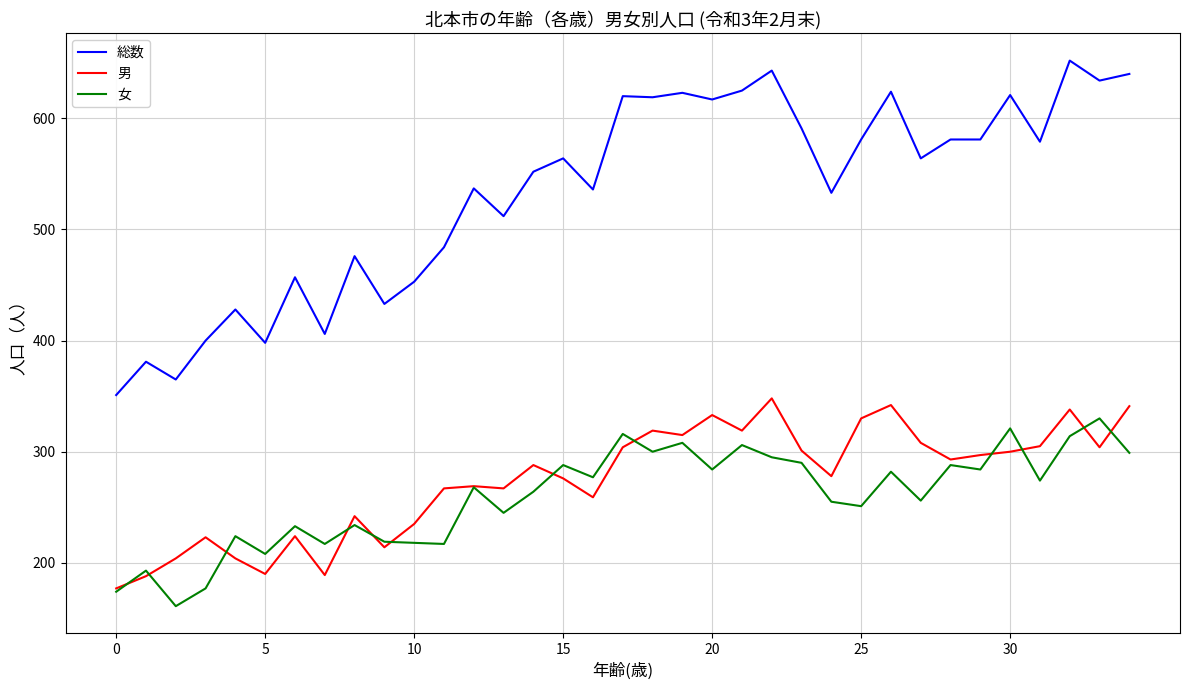

True or false: 男 and 総数 cross at least once.

False